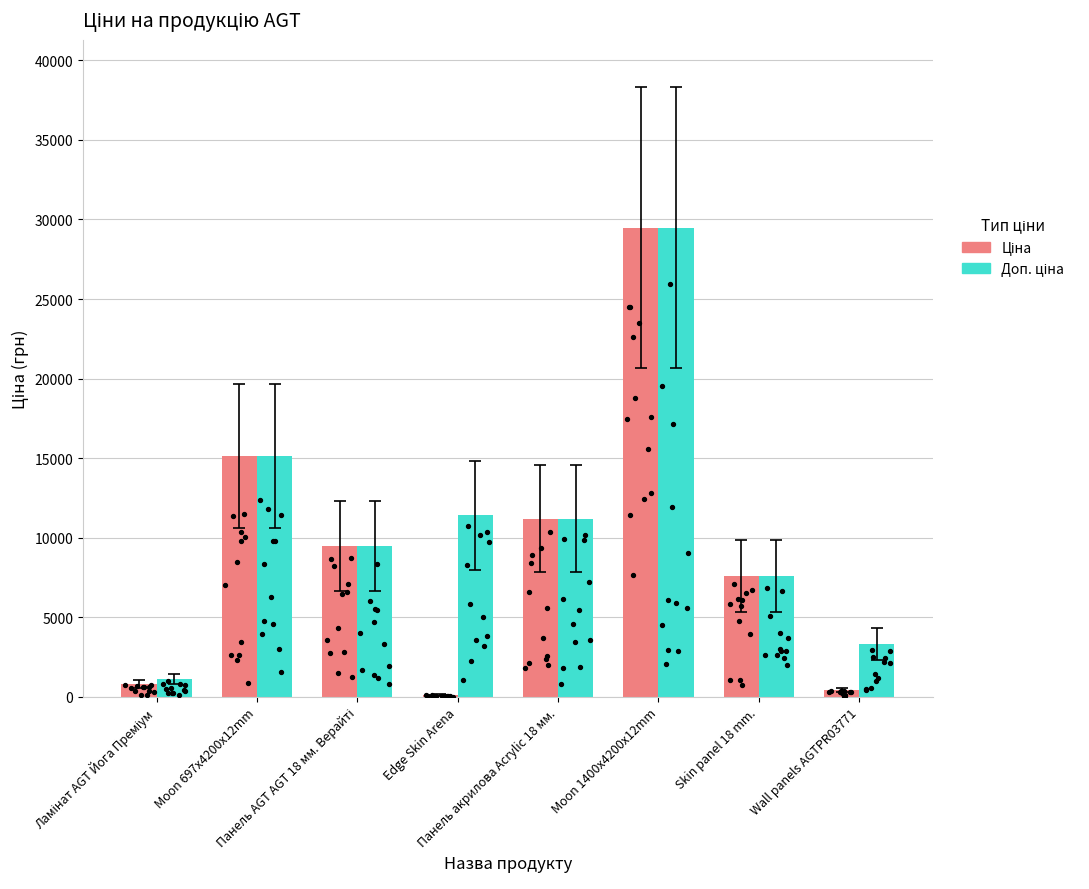

Which series has the largest Y range (max minus min)?

Ціна